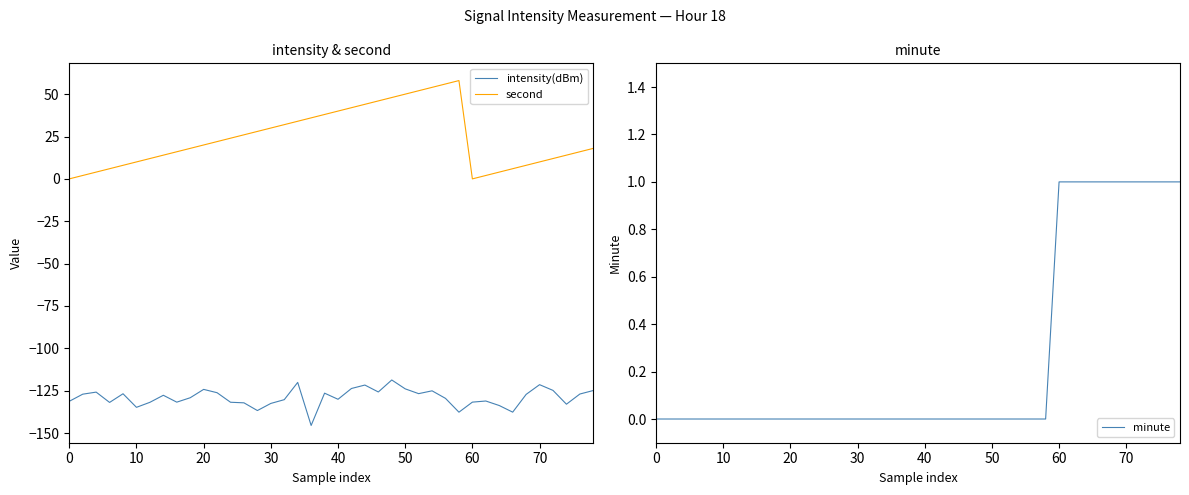

At how many categories does at least one series exceed -60?

40